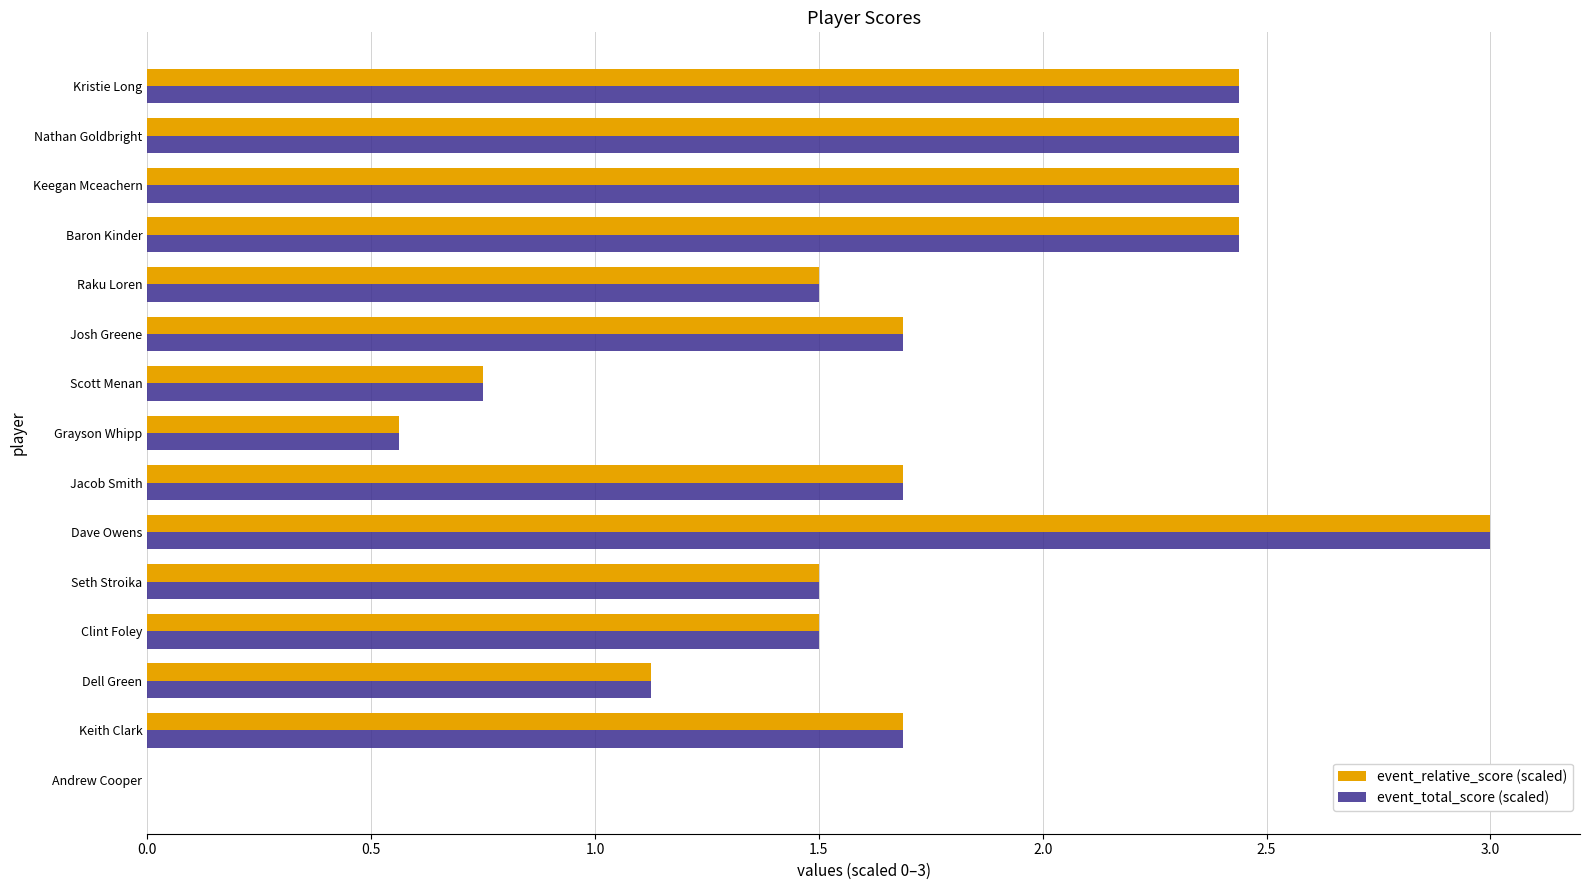

What is the sum of all event_relative_score (scaled) values?

24.8